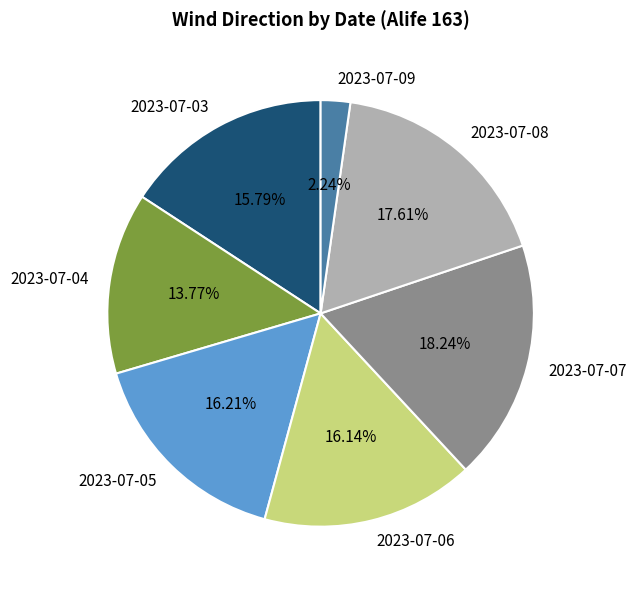

Which slice is the smallest?

2023-07-09